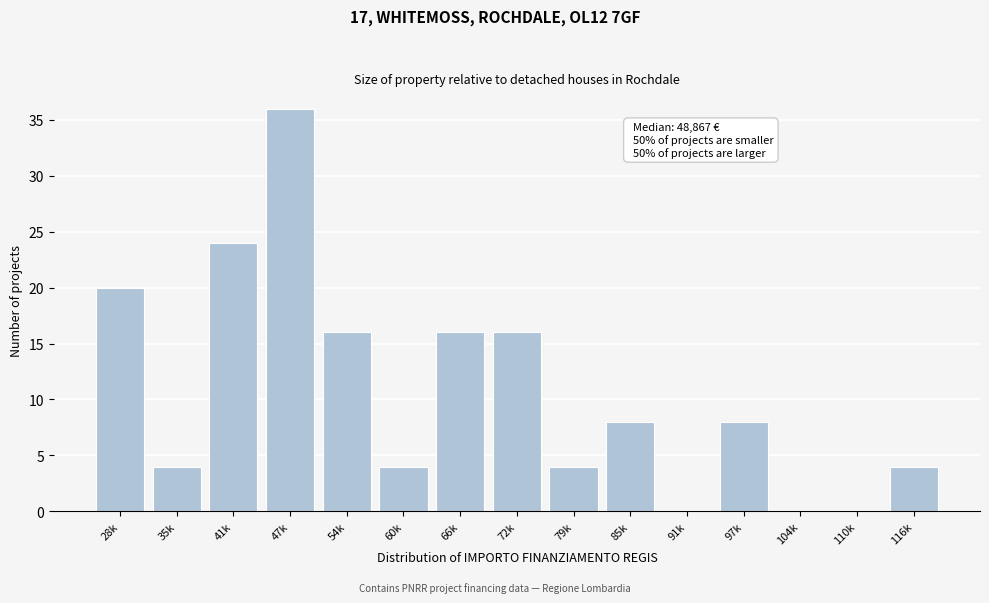

Reading left to right, extract all data points from this chart.

28k=20	35k=4	41k=24	47k=36	54k=16	60k=4	66k=16	72k=16	79k=4	85k=8	91k=0	97k=8	104k=0	110k=0	116k=4